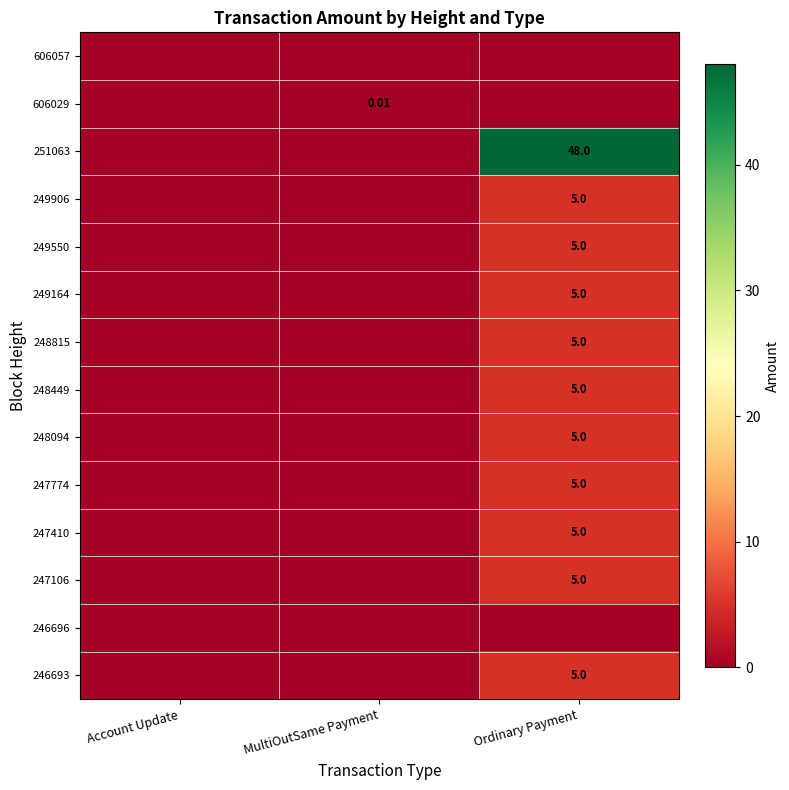

At how many categories does at least one series exceed 22?

1